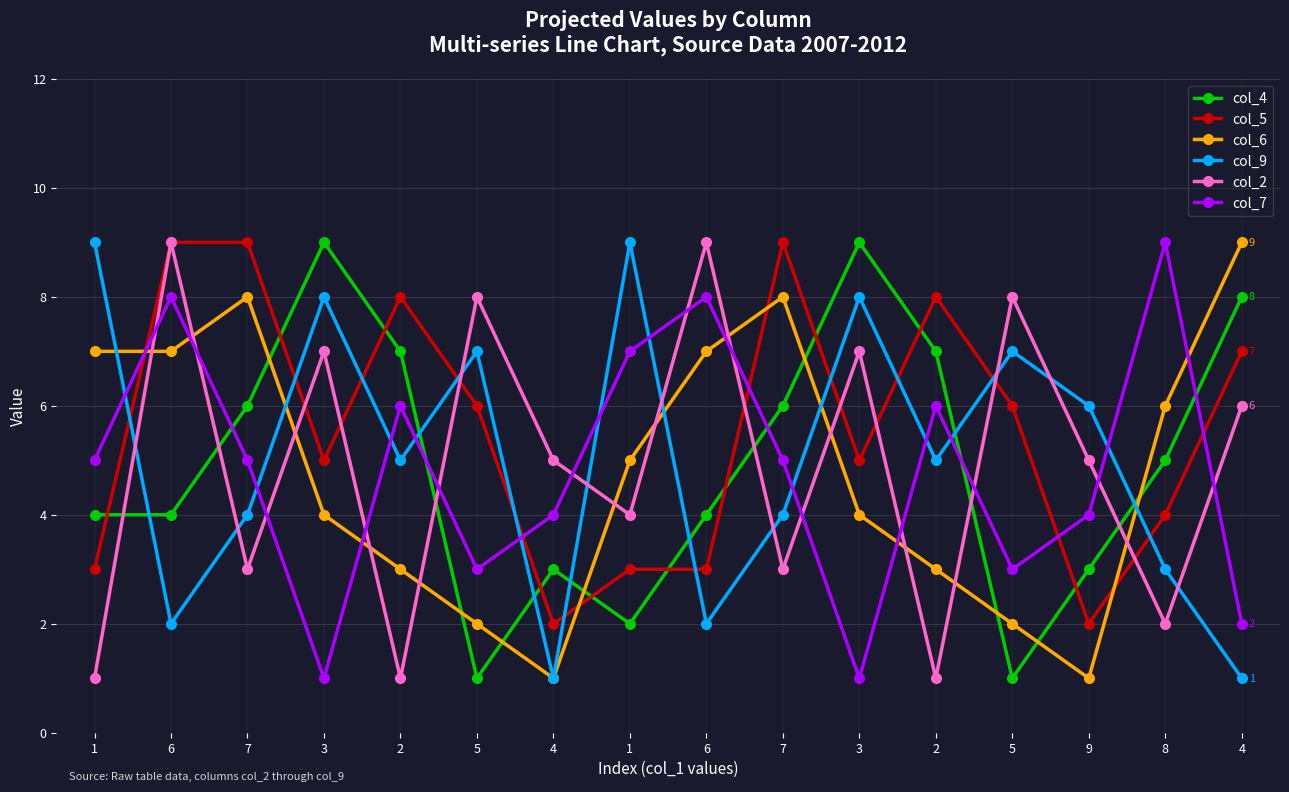

The col_5 series shows 3 at 6. True or false?

True